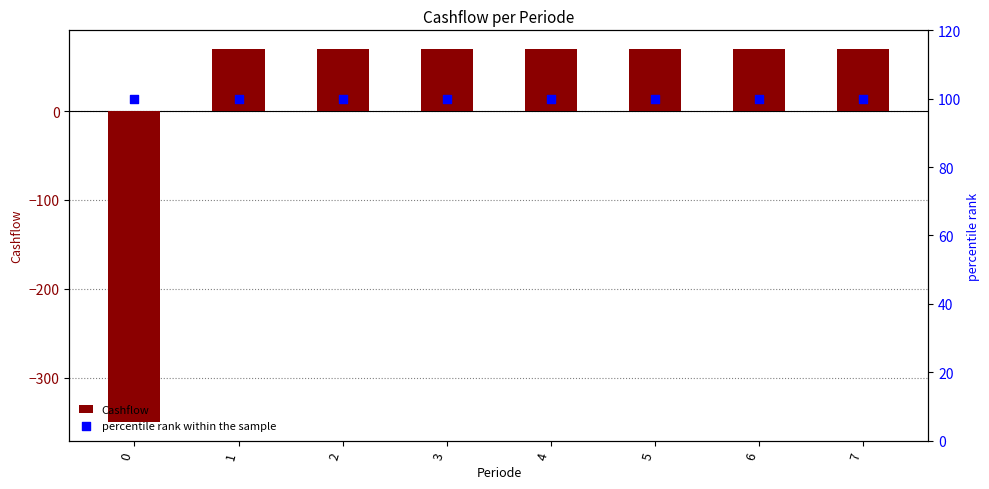

Which series reaches the maximum Y coordinate?

percentile rank within the sample